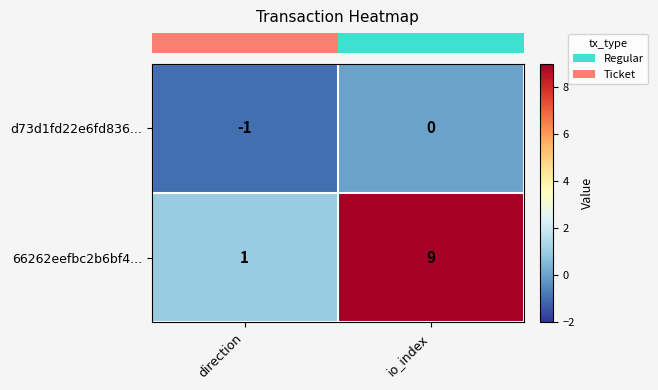

Which series has the widest spread of values?

66262eefbc2b6bf4...